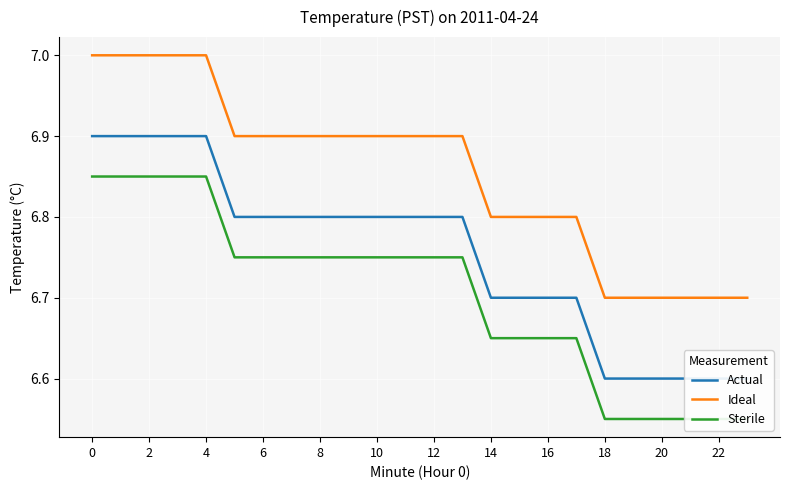

Is it true that Ideal equals 3.4 at 20?

False